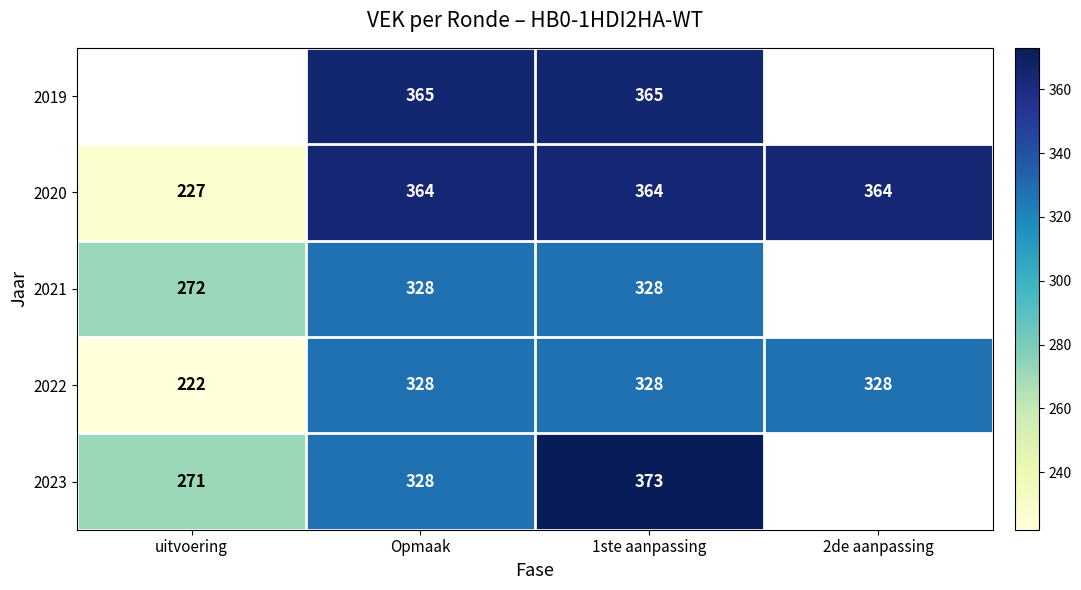

What is the difference between the highest and lowest values at Opmaak?

37